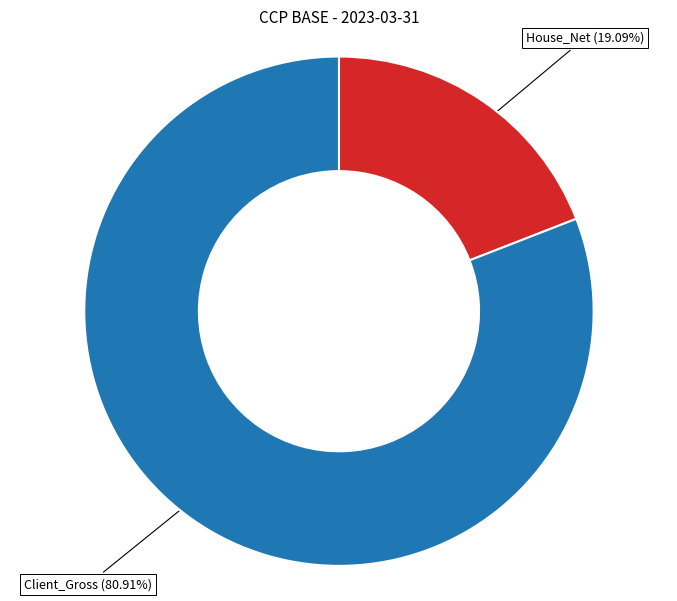

How many slices are in this pie chart?

2